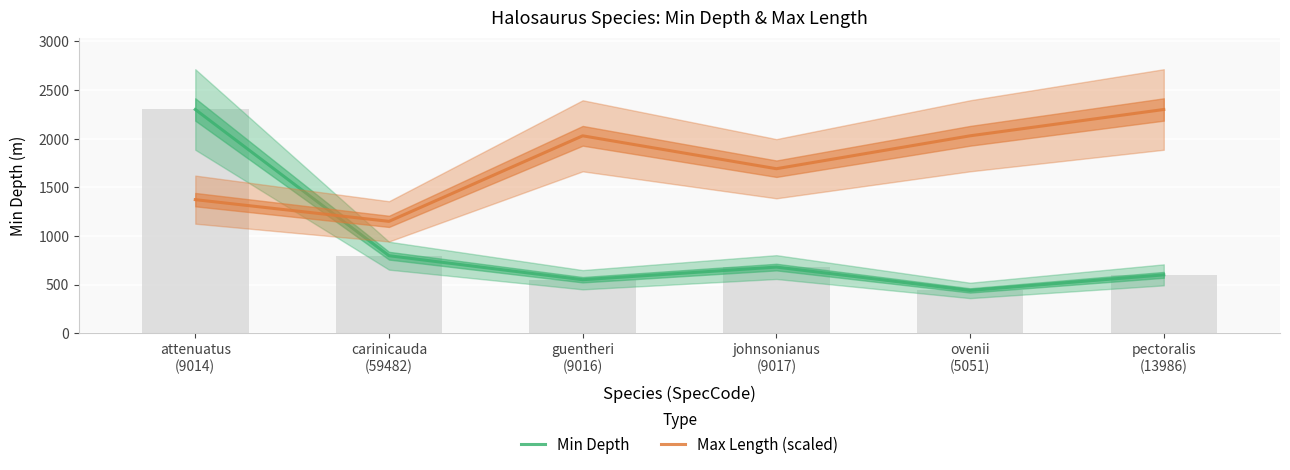

Reading left to right, transcribe all the data shown in this chart.

Min Depth: 2300.0	797.0	550.0	680.0	440.0	600.0
Max Length (scaled): 1373.2	1150.0	2029.4	1691.2	2029.4	2300.0